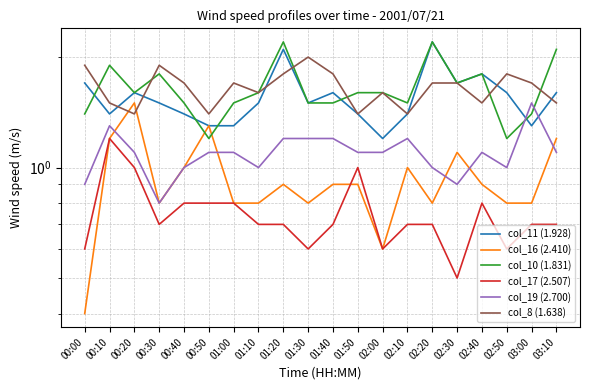

Where is the first local maximum for col_11 (1.928)?

00:20